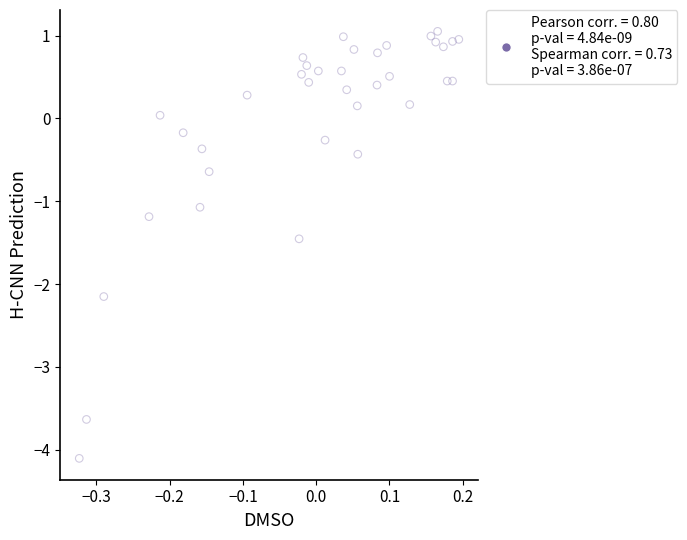

What is the range of X values (max minus min)?

0.5